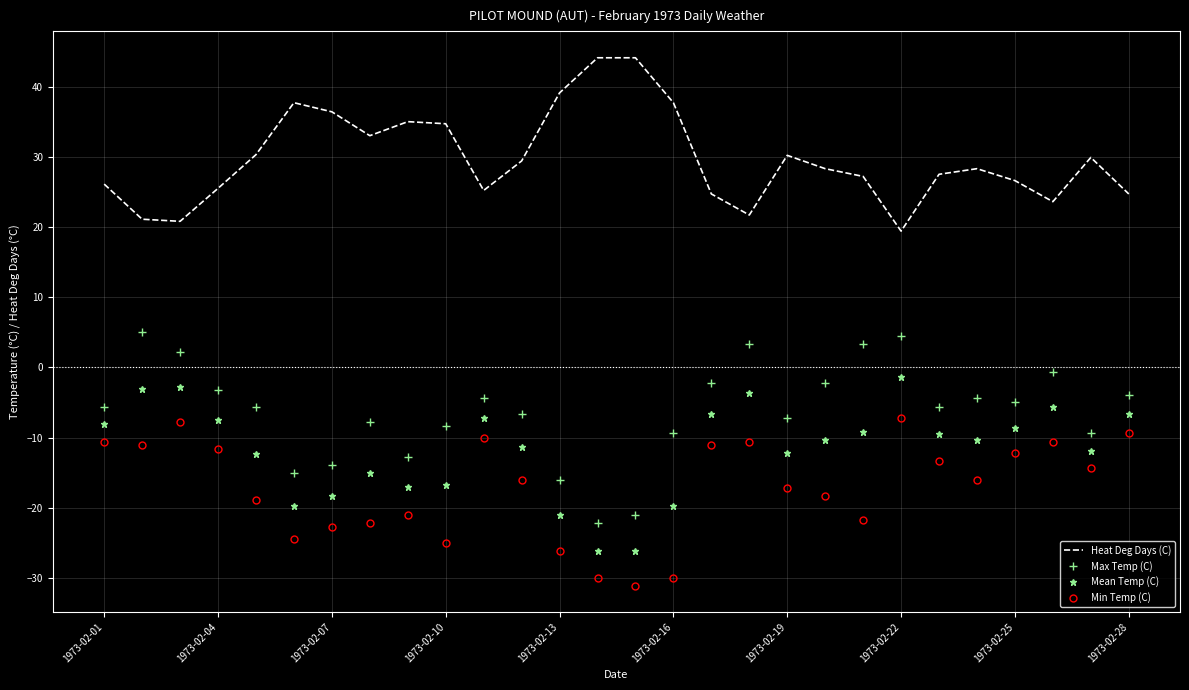

Which series has the largest total across all categories?

Heat Deg Days (C)